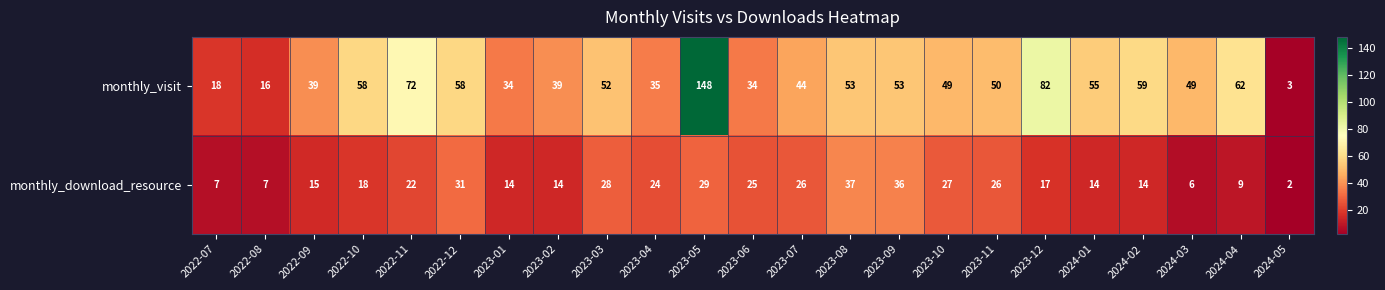

What is the sum of the monthly_download_resource values at 2024-02 and 2024-03?

20